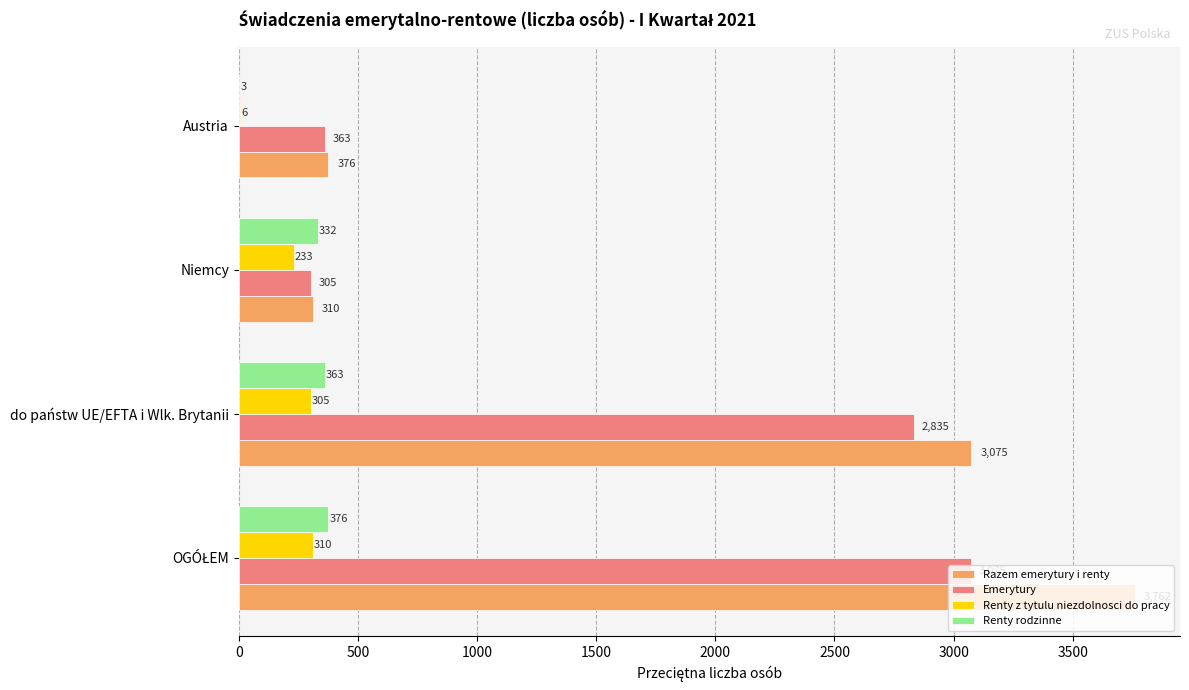

Where is Renty rodzinne nearest to the value 189?

Niemcy